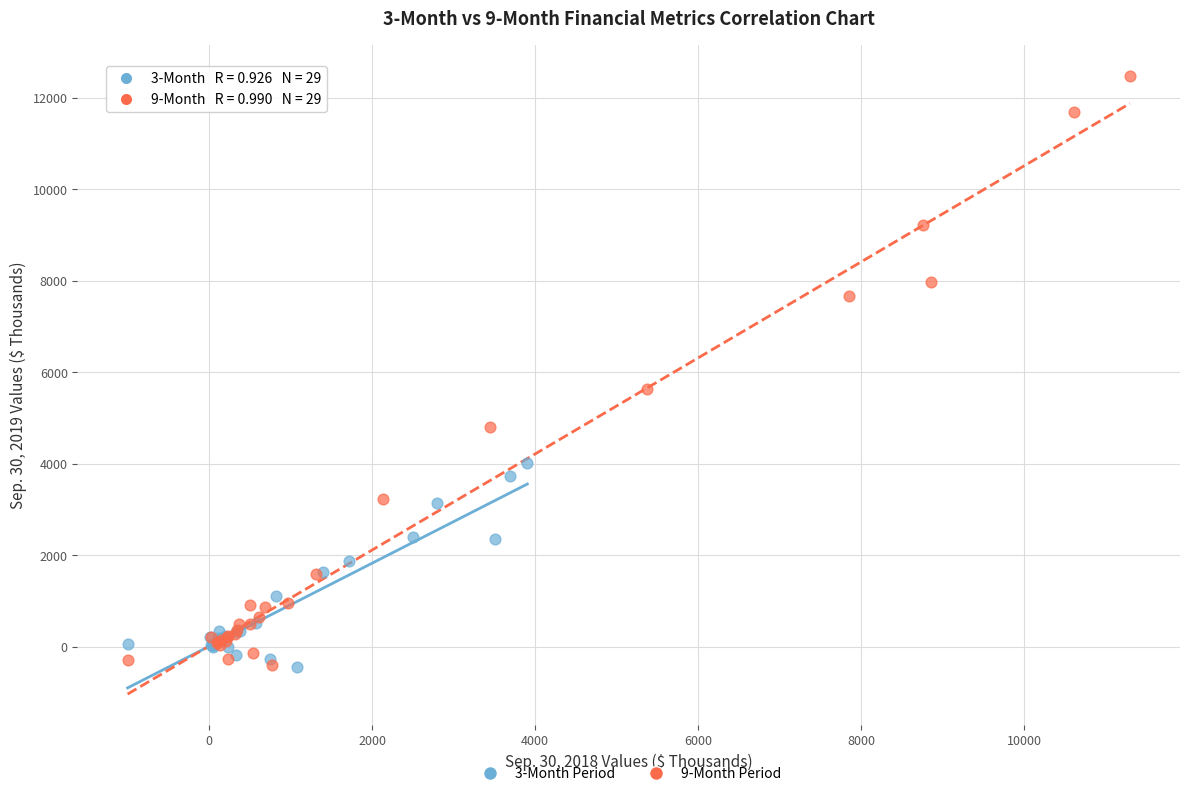

Which series reaches the maximum Y coordinate?

9-Month Period